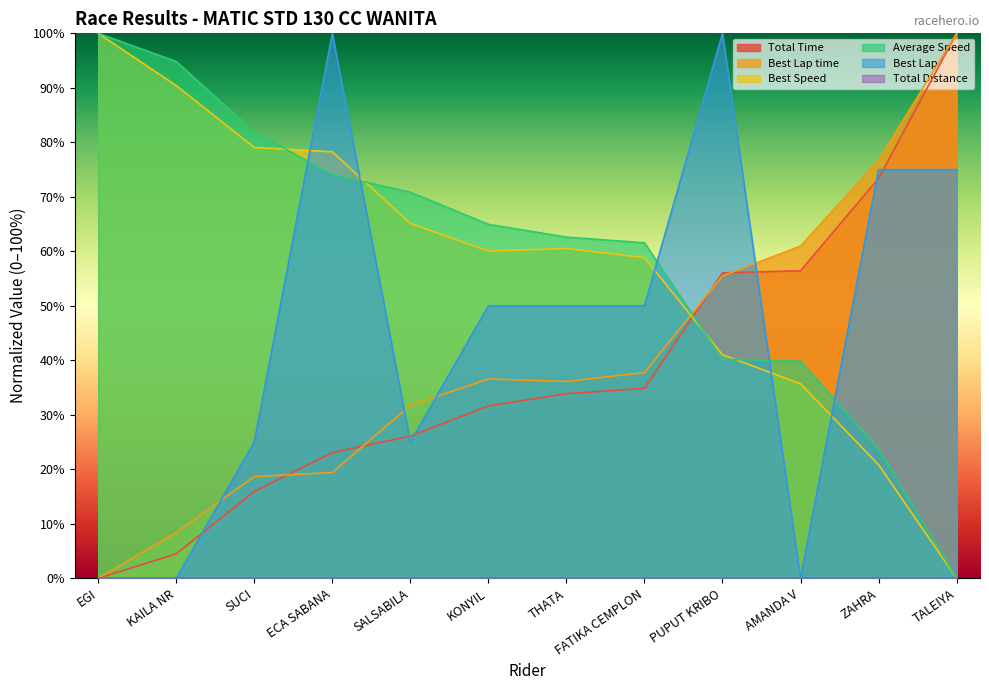

Rank the categories by Best Speed value from highest to lowest.

EGI, KAILA NR, SUCI, ECA SABANA, SALSABILA, THATA, KONYIL, FATIKA CEMPLON, PUPUT KRIBO, AMANDA V, ZAHRA, TALEIYA